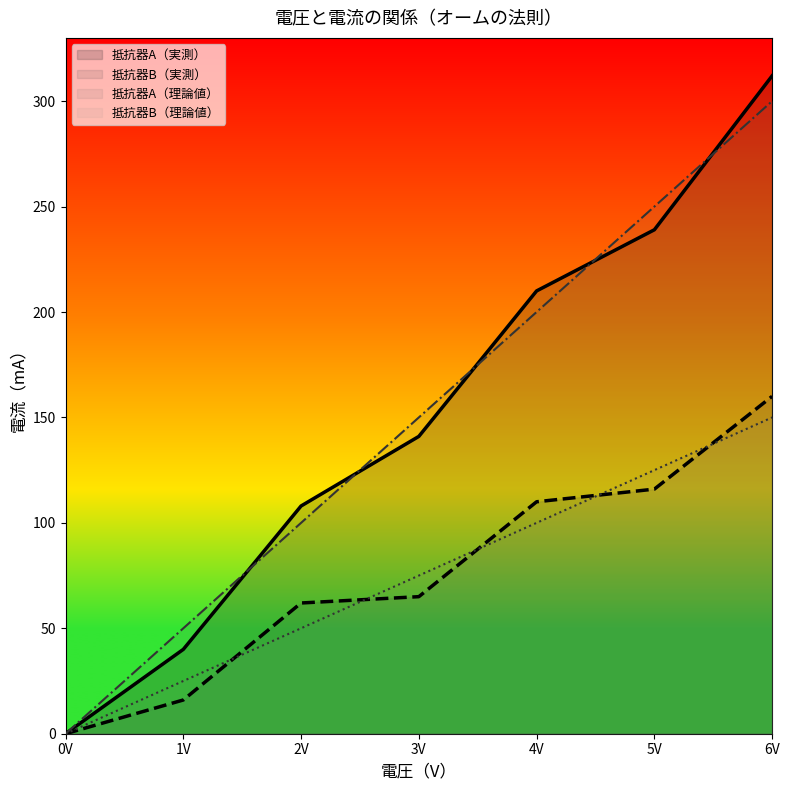

Rank the series by their maximum value, from highest to lowest.

抵抗器A（実測） (line), 抵抗器A（理論値） (line), 抵抗器B（実測） (line), 抵抗器B（理論値） (line)